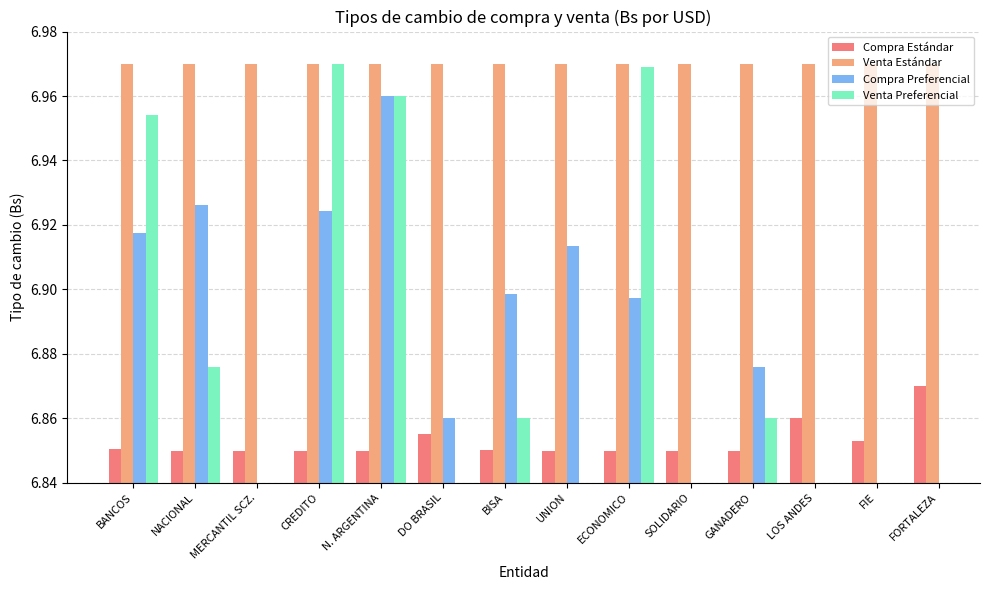

How many Venta Estándar values are between 6 and 7?

14